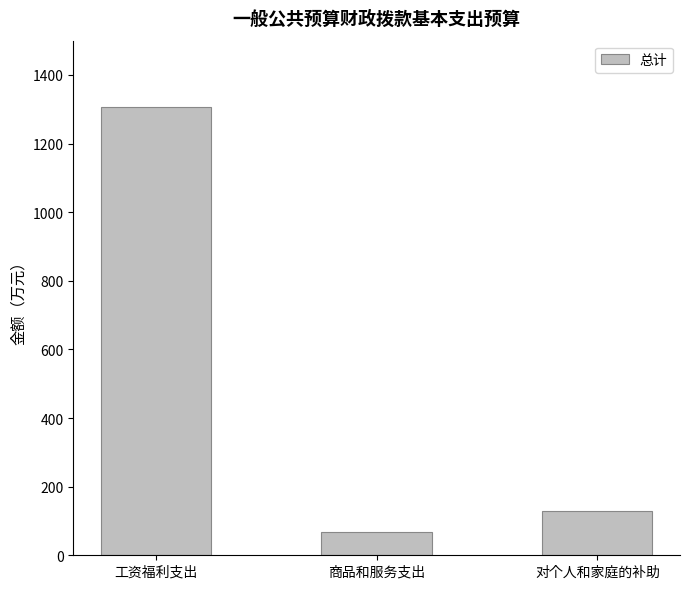

Reading left to right, extract all data points from this chart.

工资福利支出=1307.7	商品和服务支出=68.6	对个人和家庭的补助=127.8